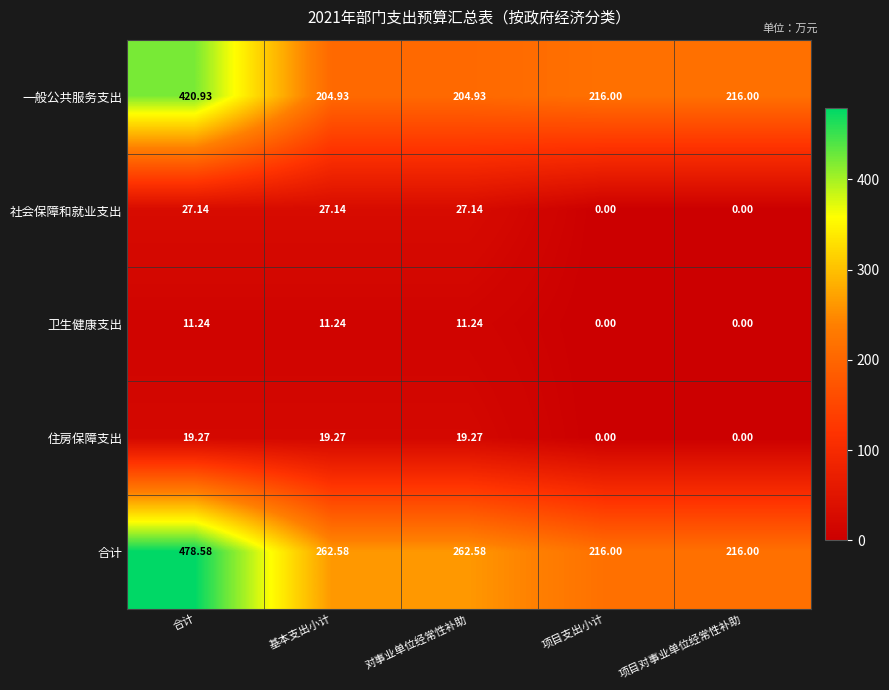

How many data points does each series have?

5